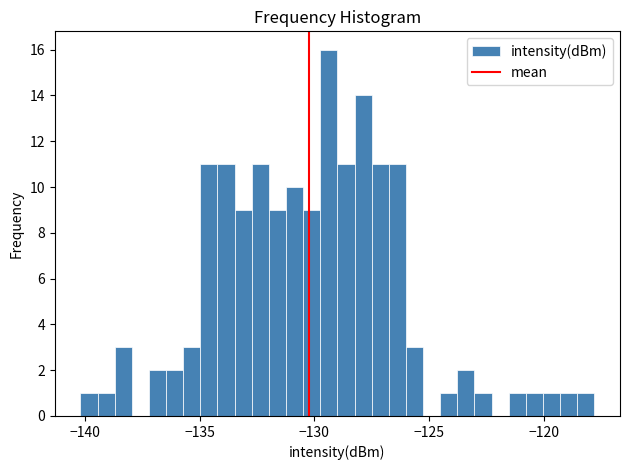

Around what value on the x-axis is the tallest bar? Give the approximate position of its centre, as read against the axis.

-129.5